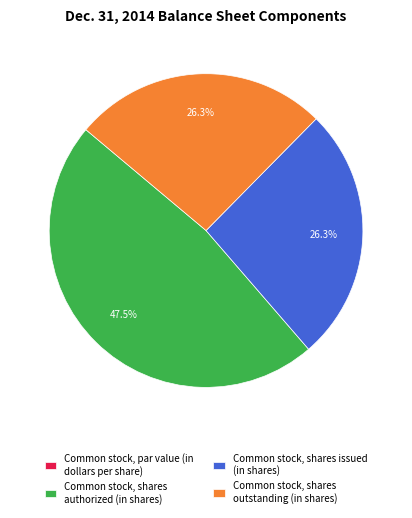

What percentage do Common stock, shares authorized (in shares) and Common stock, shares outstanding (in shares) together represent?

73.7%